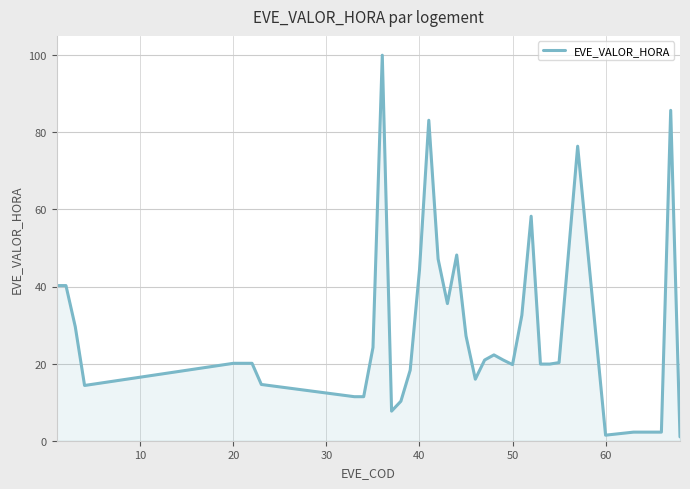

What is the minimum value shown in the chart?

1.0